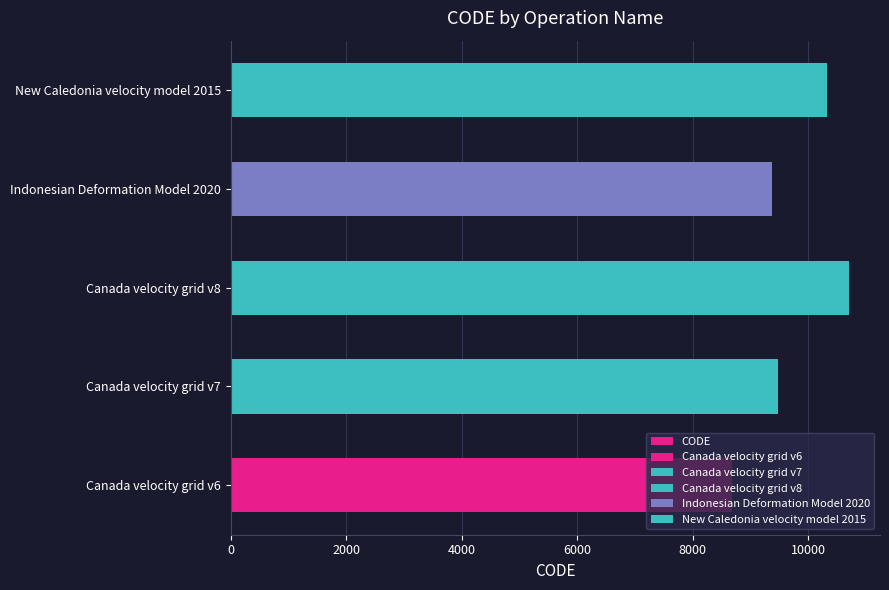

What is the value of the 3rd bar from the left?

10707